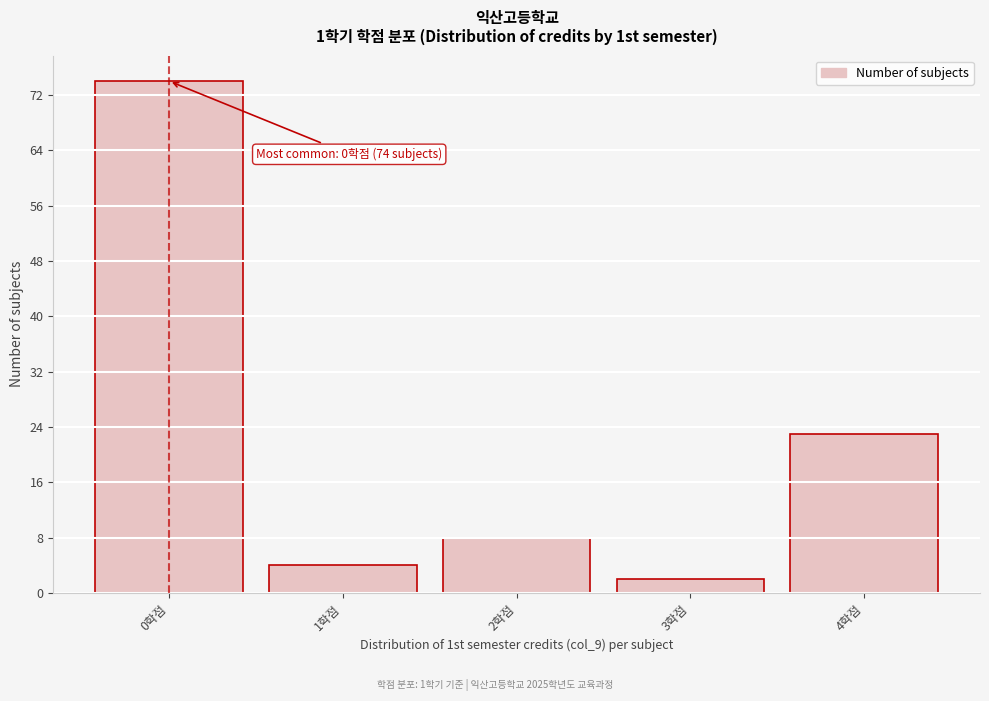

Reading left to right, extract all data points from this chart.

0학점=74	1학점=4	2학점=8	3학점=2	4학점=23